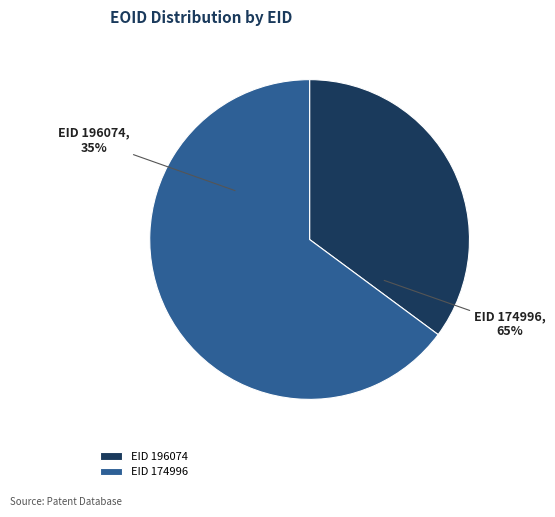

Approximately how many times larger is the value at 174996 compared to 196074?

1.8